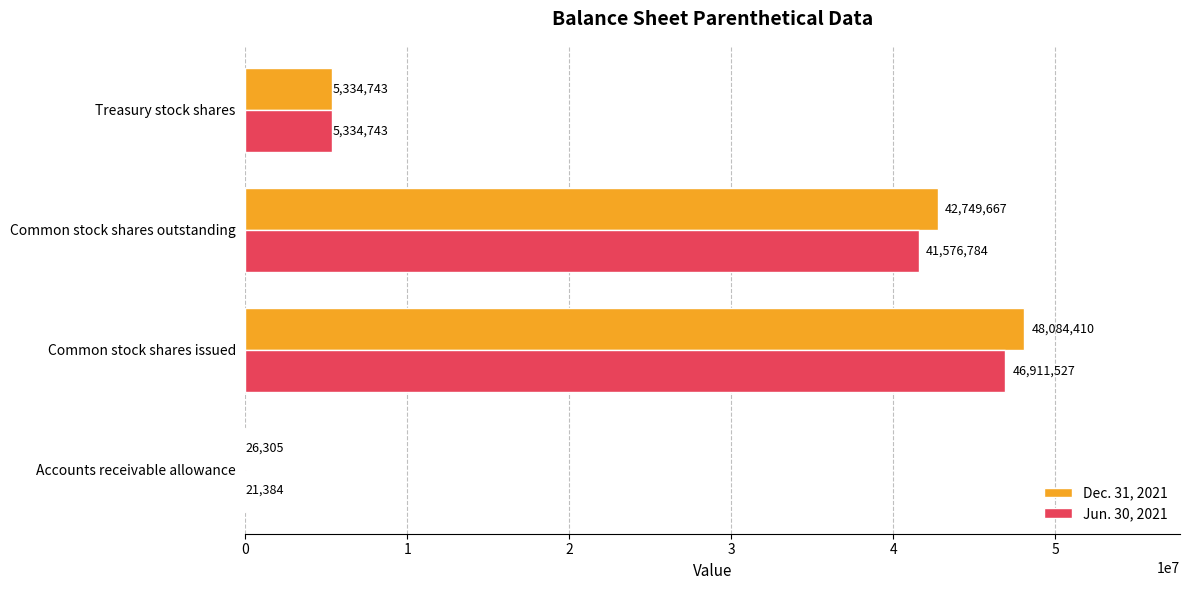

How many Jun. 30, 2021 values are between 5334743 and 46911527?

3